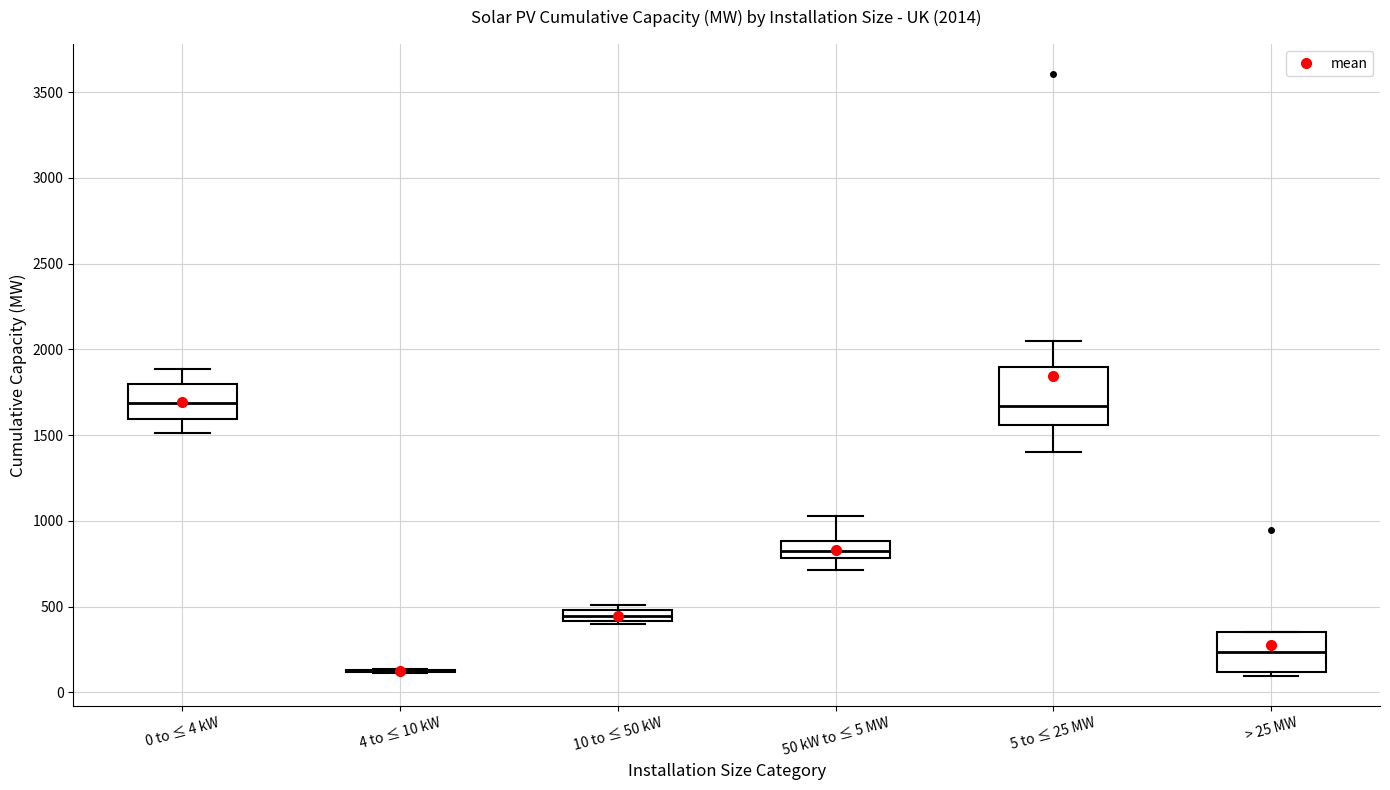

Which box is the tallest, from its lower edge to its upper edge?

5 to ≤ 25 MW